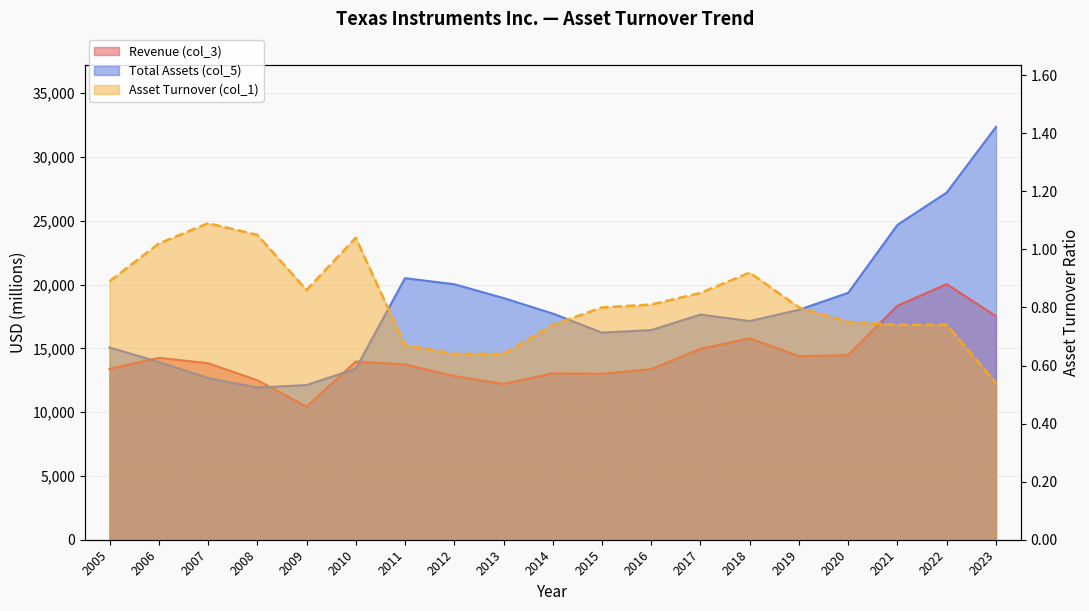

What is the sum of the Revenue (col_3) values at 2017 and 2009?

25388.0